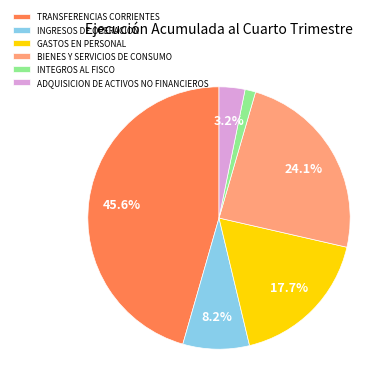

Count the number of slices in the pie.

6